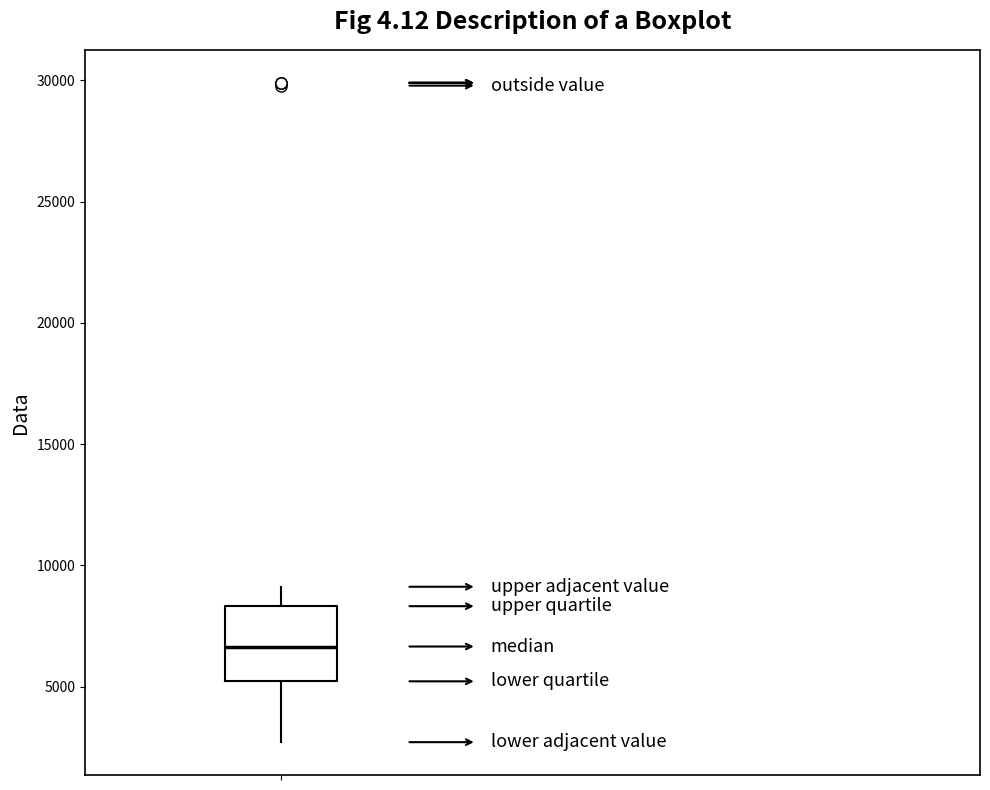

Transcribe this box plot: give where the median line is, the range the box spans, and where the two whiskers end, as read against the y-axis. The values are not printed on the chart, so give them approximately, as read against the axis.

median 6500, box 5000 to 8500, whiskers 2500 to 9000